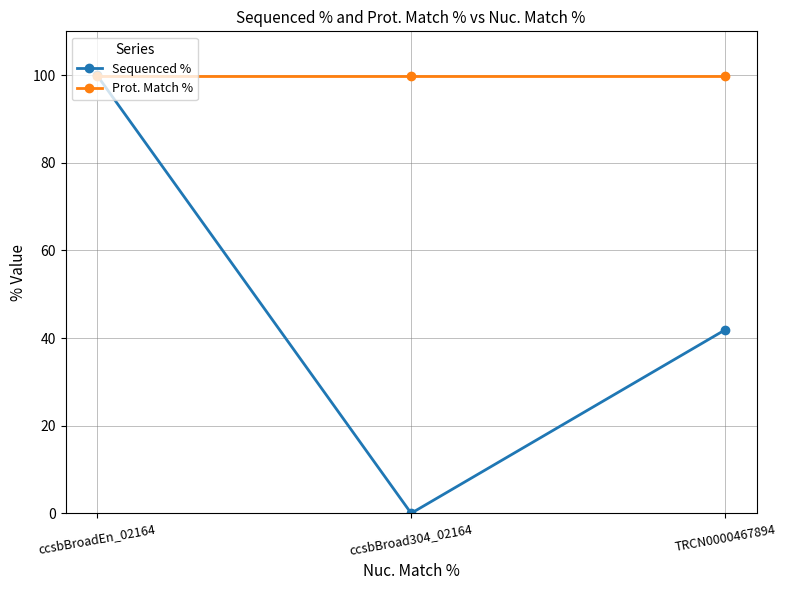

What is the spread (max minus min) of values at ccsbBroad304_02164?

99.7